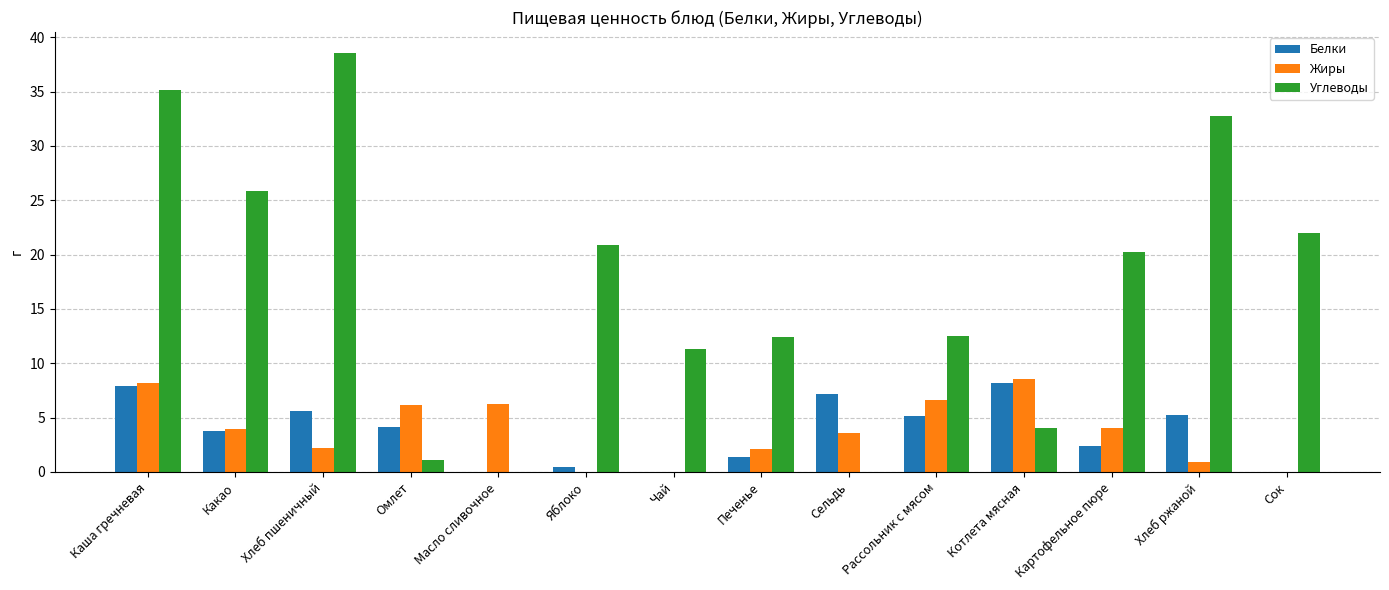

At which category does the chart reach its peak across all series?

Хлеб пшеничный